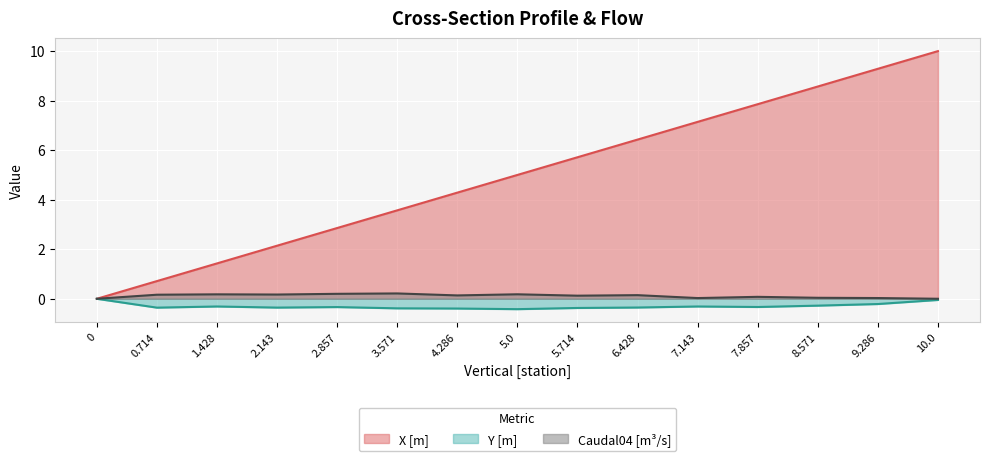

What is the lowest value of the Y [m] series?

-0.4